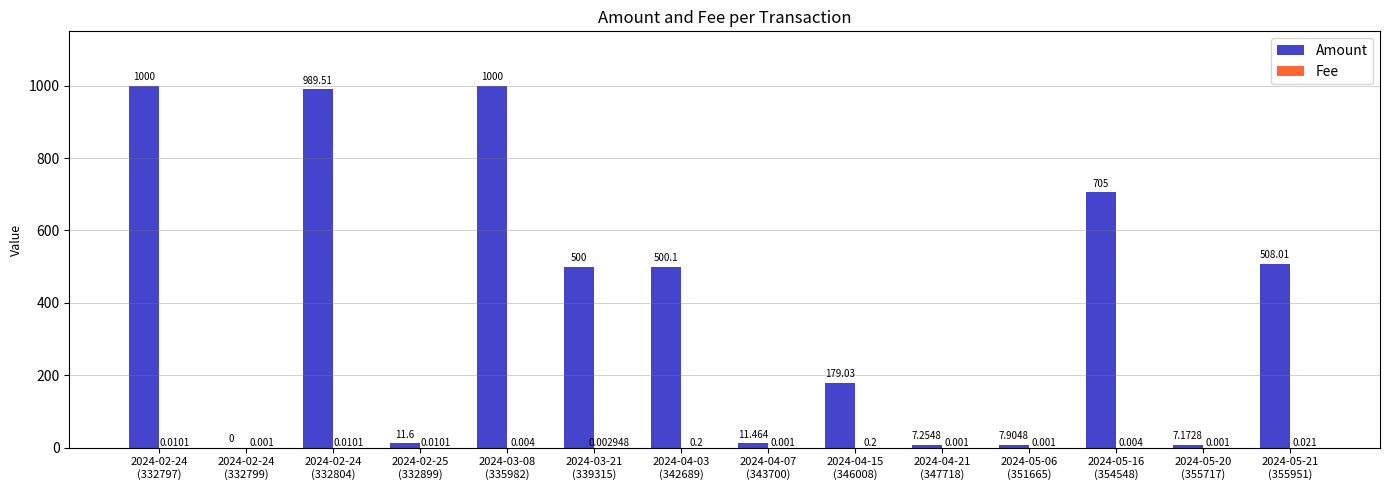

Which series has the largest total across all categories?

Amount